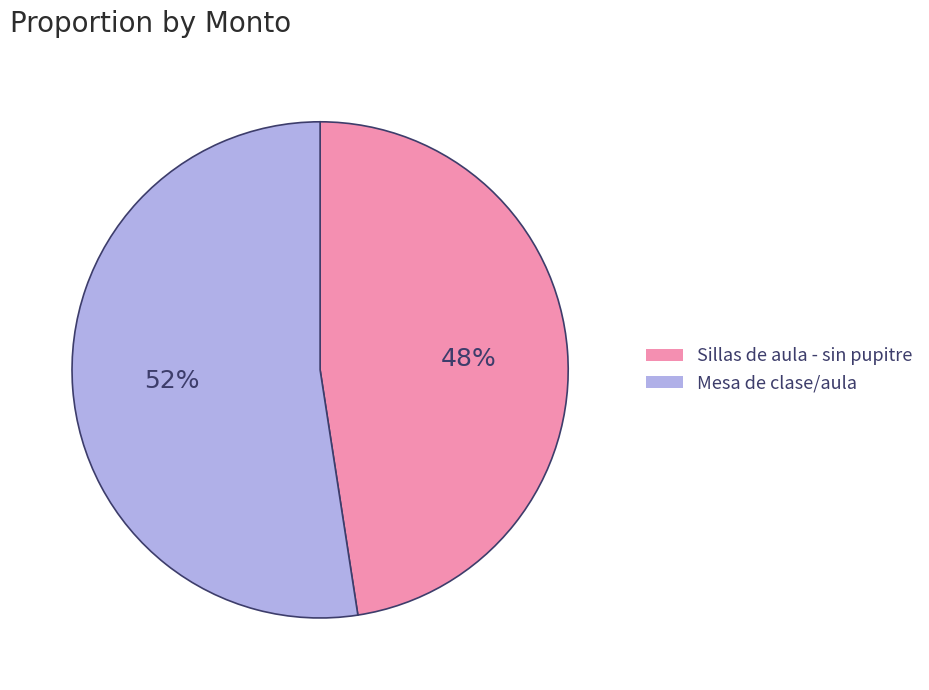

To the nearest percent, what percentage of the pie is Sillas de aula - sin pupitre?

48%